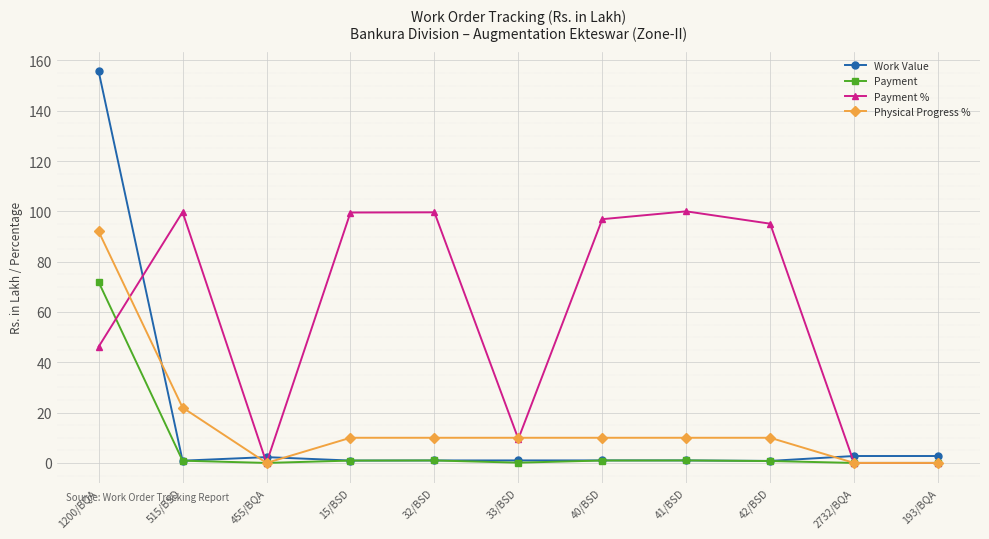

The value of Payment at 1200/BQA is 71.9. True or false?

True